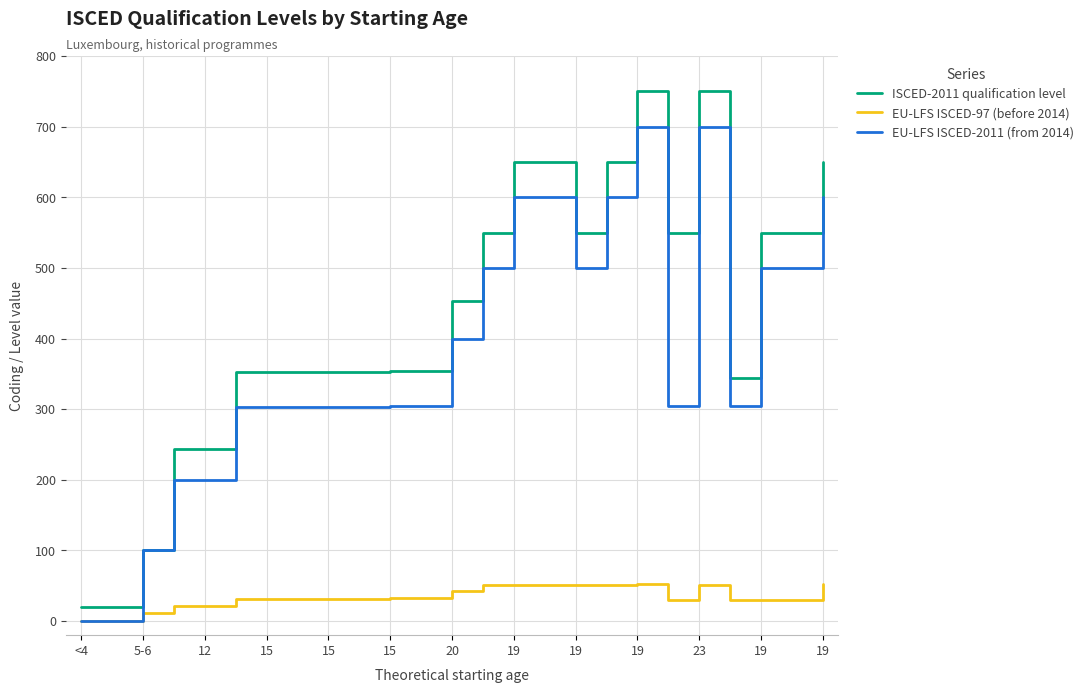

Which series has the widest spread of values?

ISCED-2011 qualification level